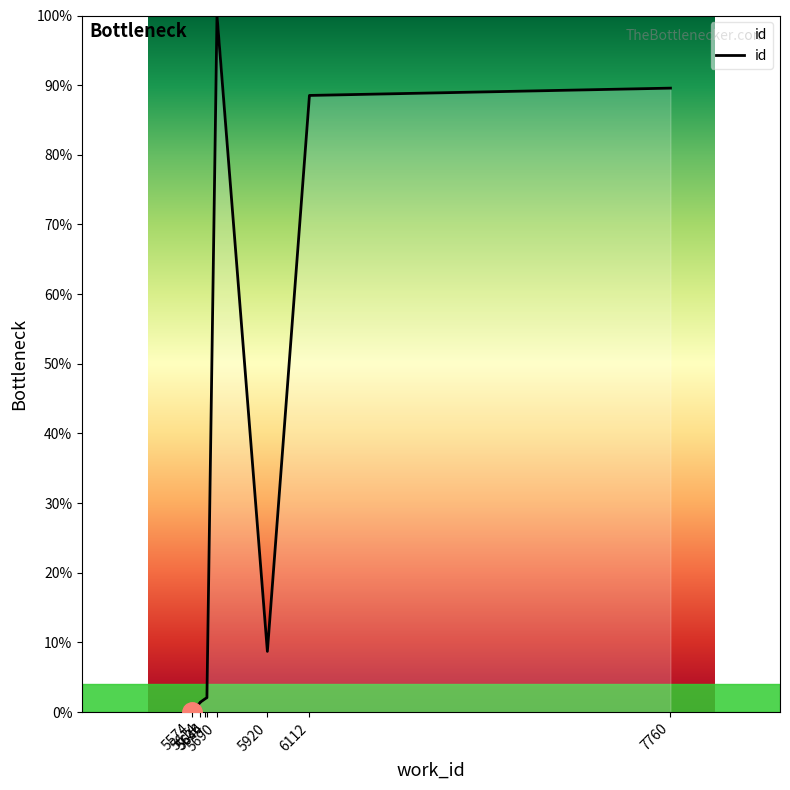

What value does the data have at 5614?

1.4